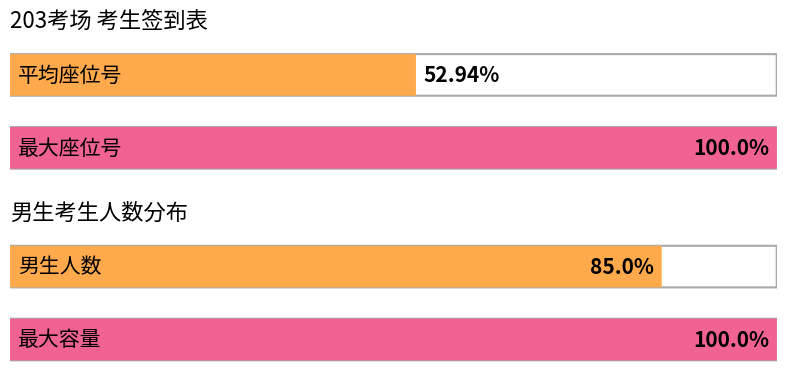

Does the chart contain stacked bars?

No